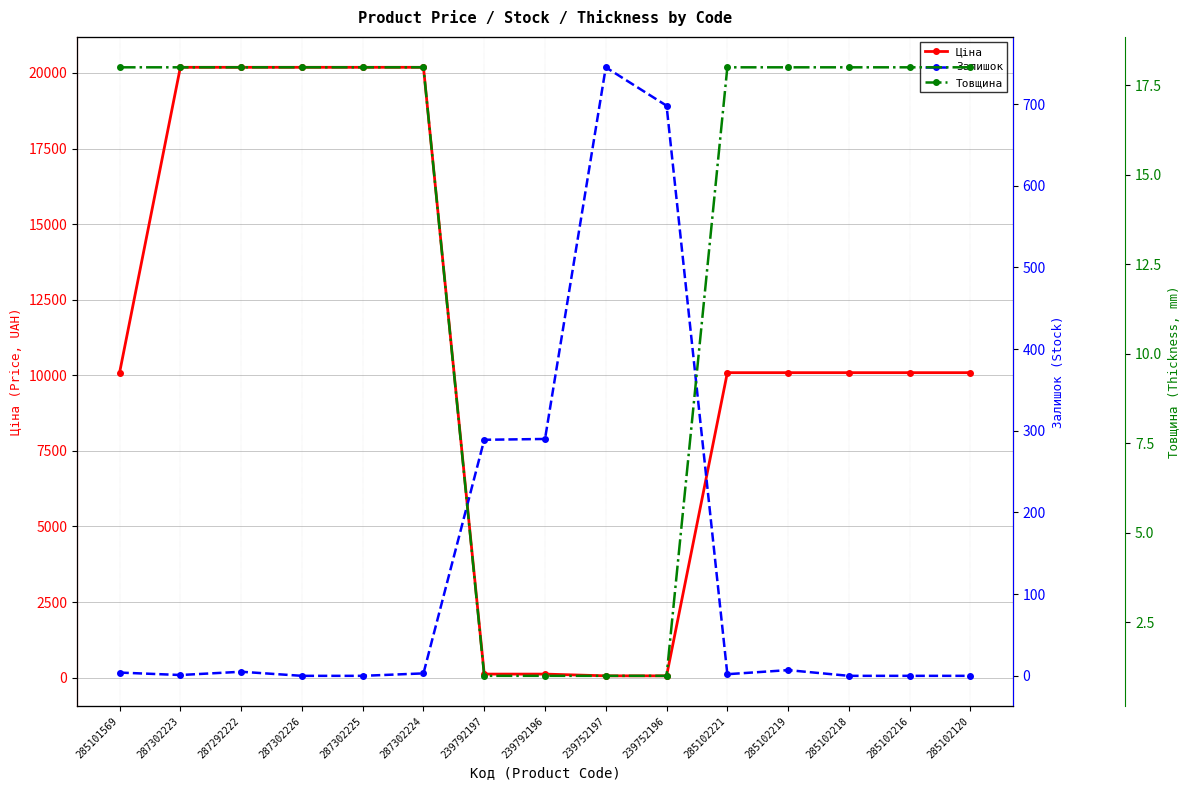

List the labels in order of Ціна value, smallest first.

239752197, 239752196, 239792197, 239792196, 285101569, 285102221, 285102219, 285102218, 285102216, 285102120, 287302223, 287292222, 287302226, 287302225, 287302224